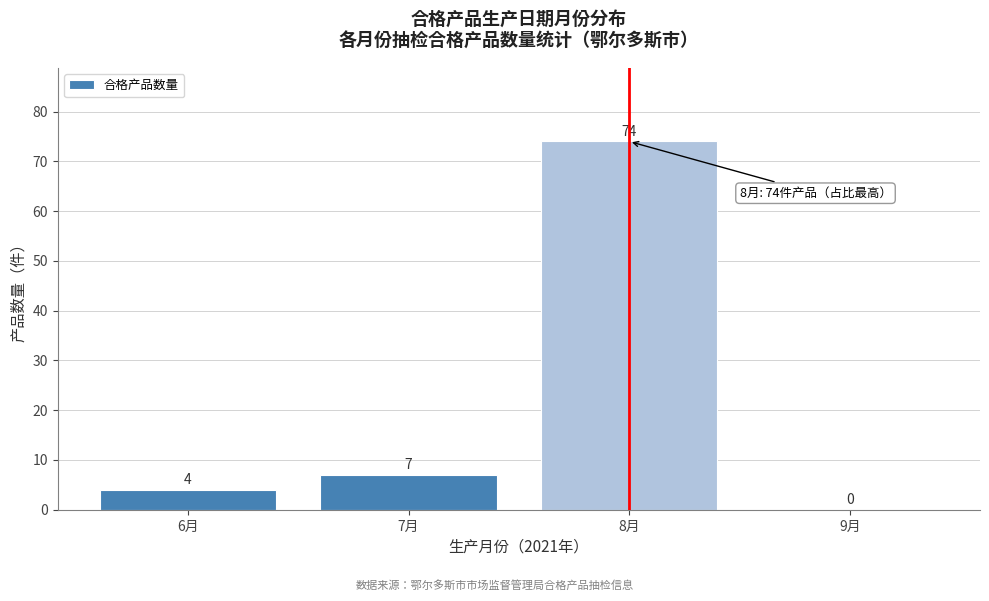

Reading right to left, list all the values displayed in this chart.

9月=0	8月=74	7月=7	6月=4